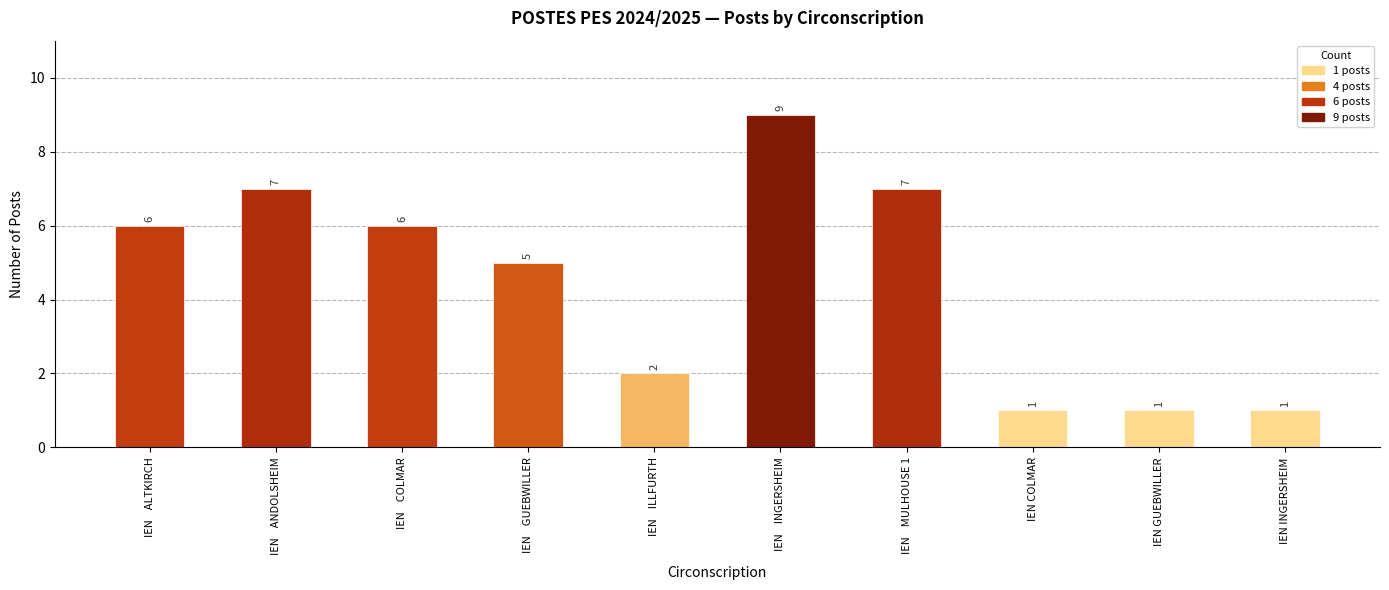

Reading right to left, list all the values displayed in this chart.

IEN INGERSHEIM=1	IEN GUEBWILLER=1	IEN COLMAR=1	IEN    MULHOUSE 1=7	IEN    INGERSHEIM=9	IEN    ILLFURTH=2	IEN    GUEBWILLER=5	IEN    COLMAR=6	IEN    ANDOLSHEIM=7	IEN    ALTKIRCH=6